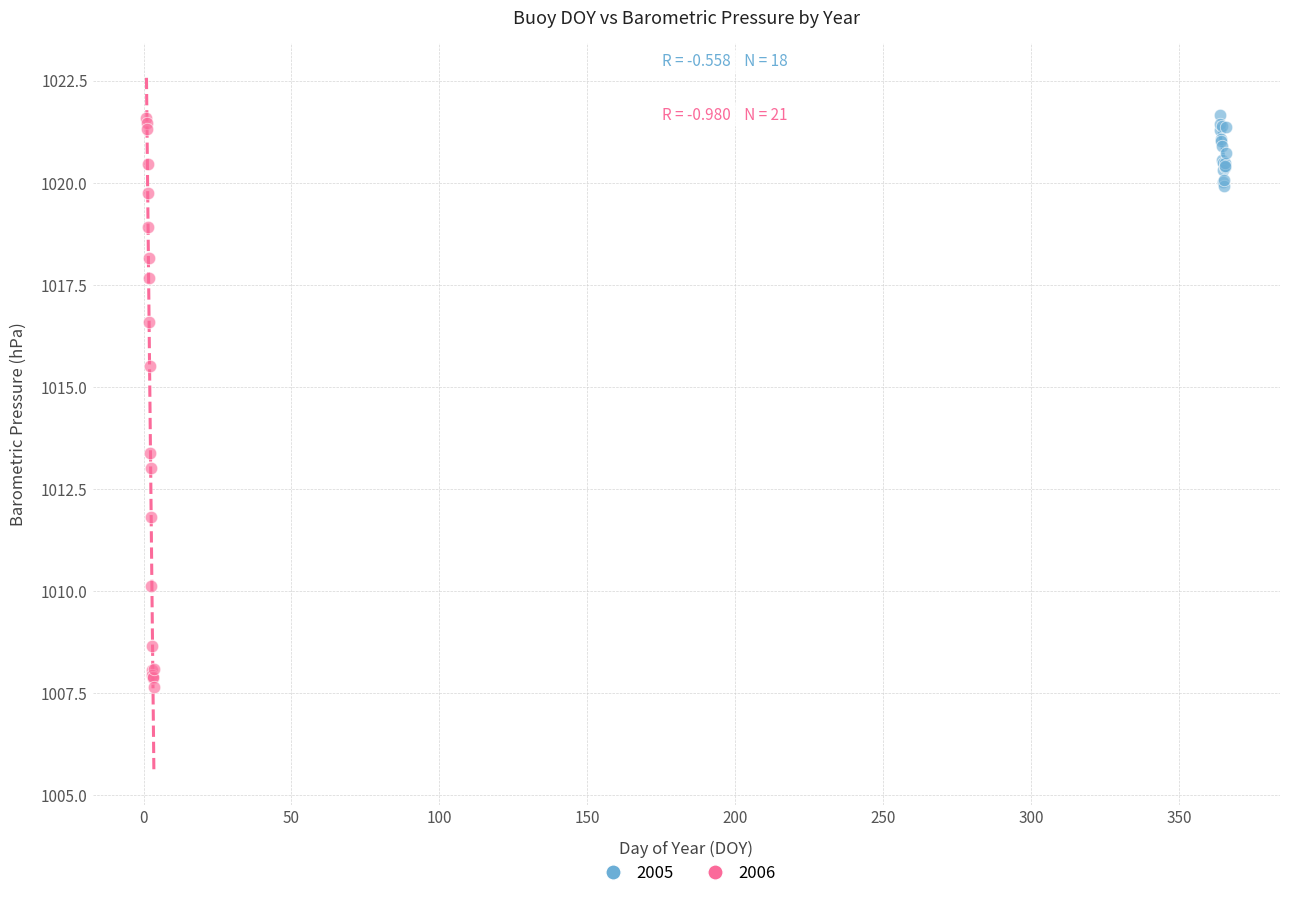

Which series has the widest spread of Y values?

2006